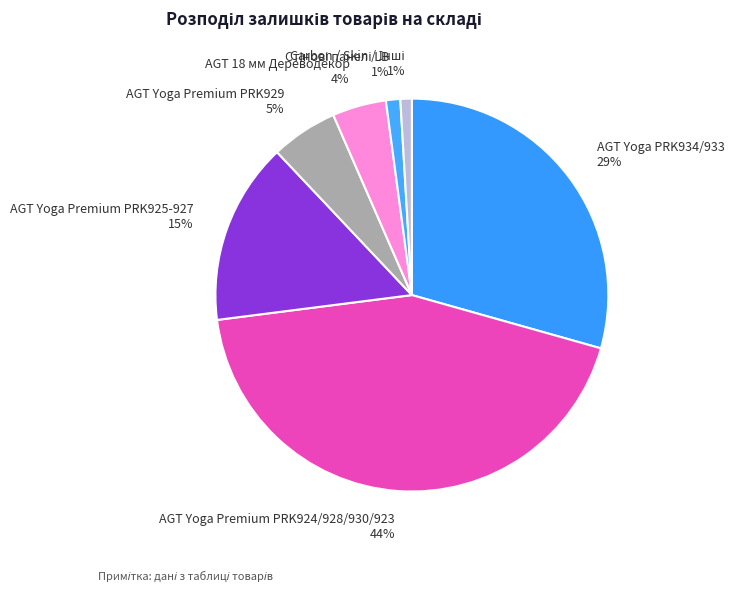

To the nearest percent, what portion does AGT Yoga Premium PRK929 represent?

5%